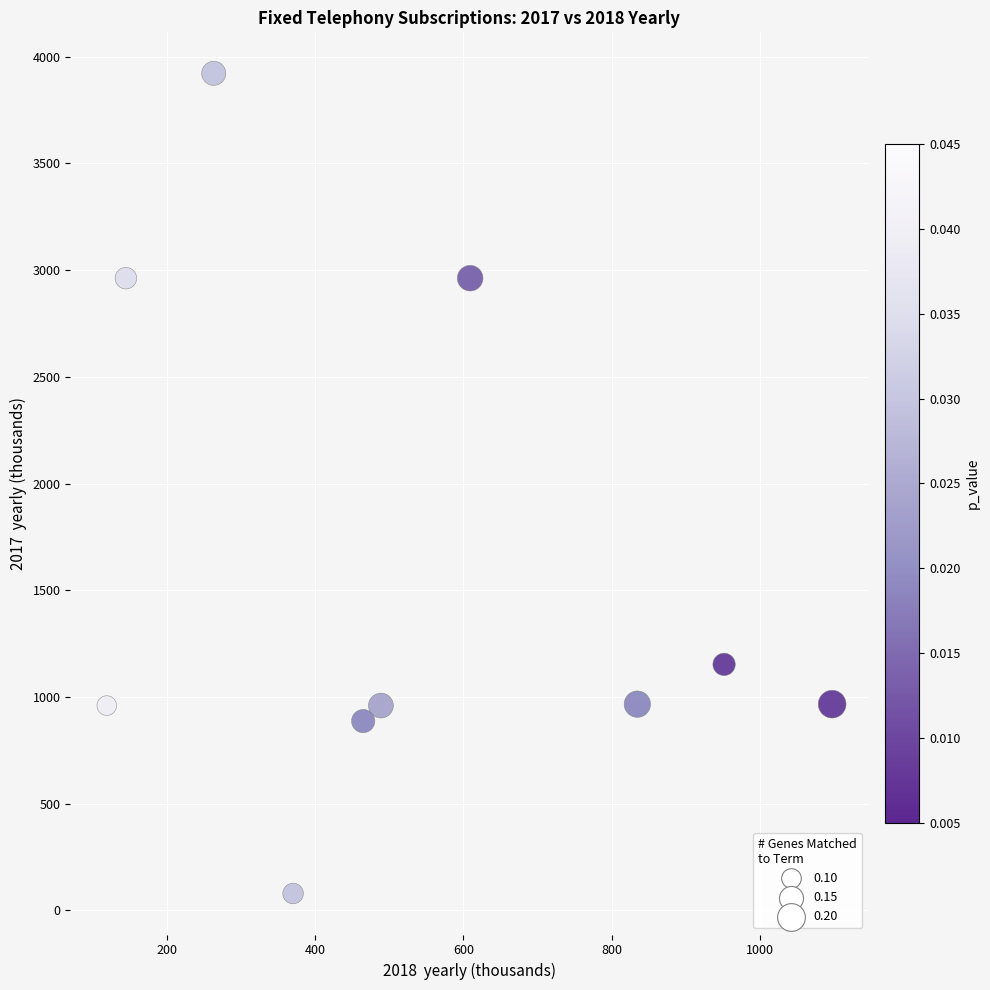

What Y value in the scatter plot is closest to 2000?

1152.8